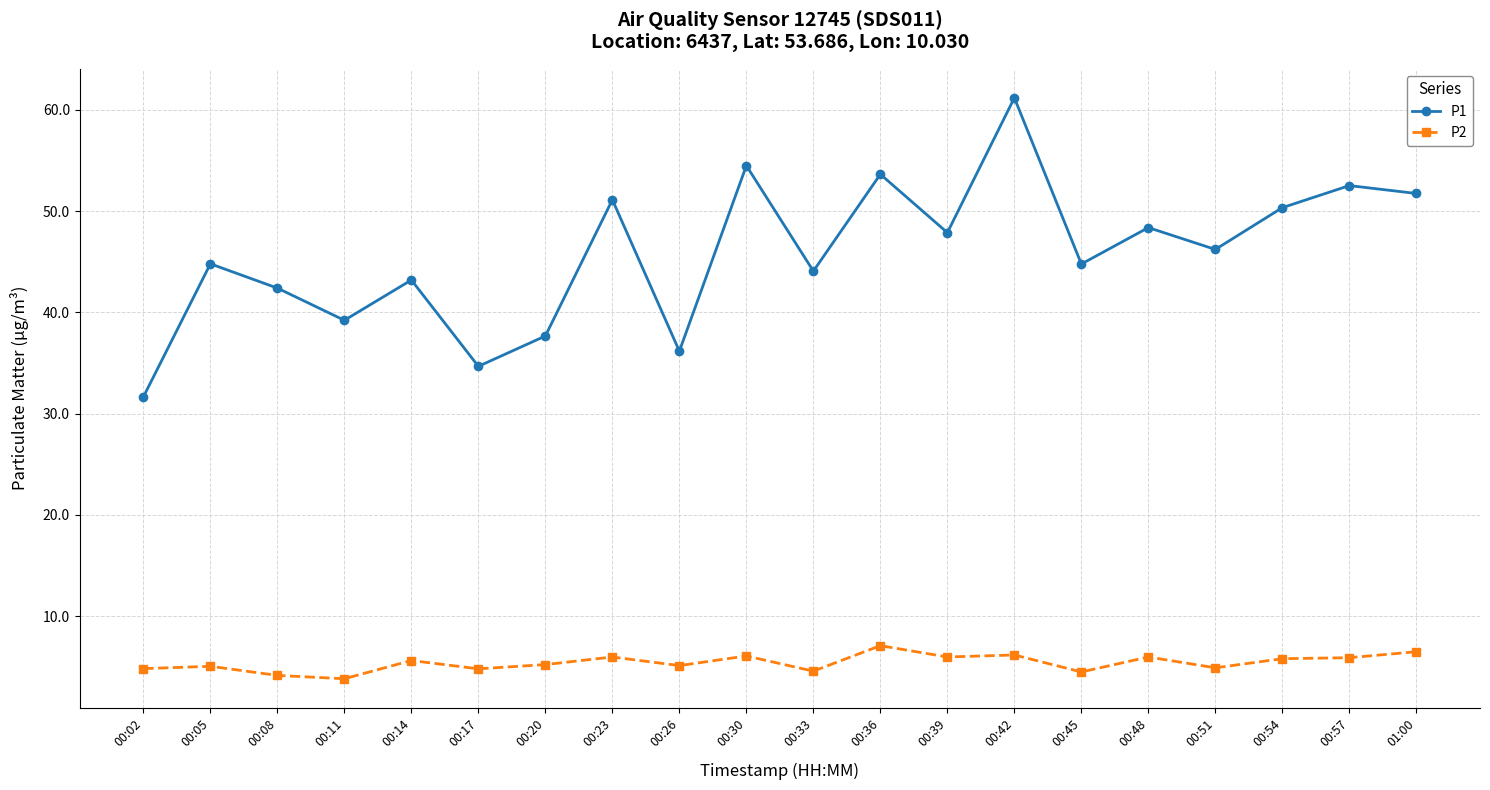

What is the spread (max minus min) of values at 00:17?

29.9